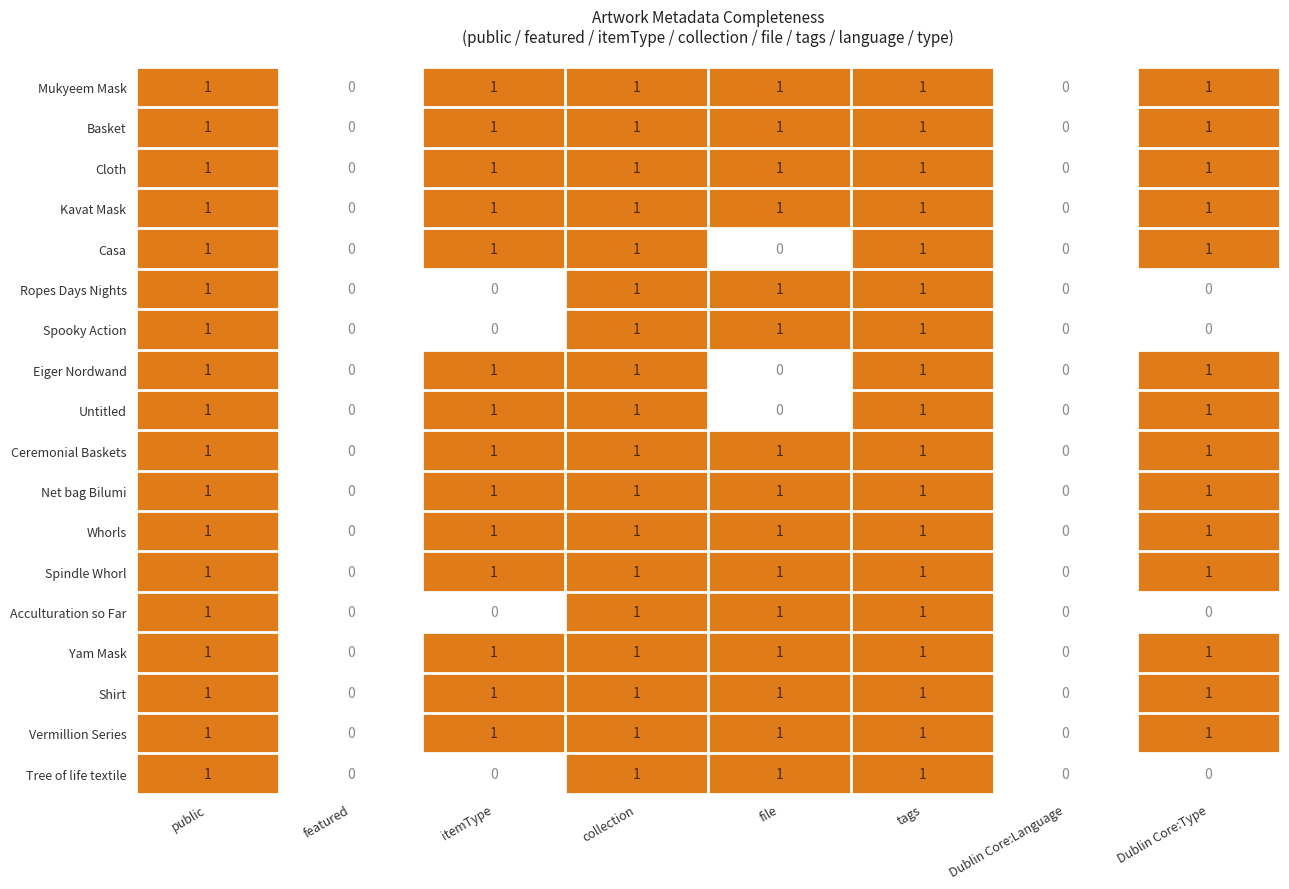

How many Ceremonial Baskets values are between 1 and 2?

6